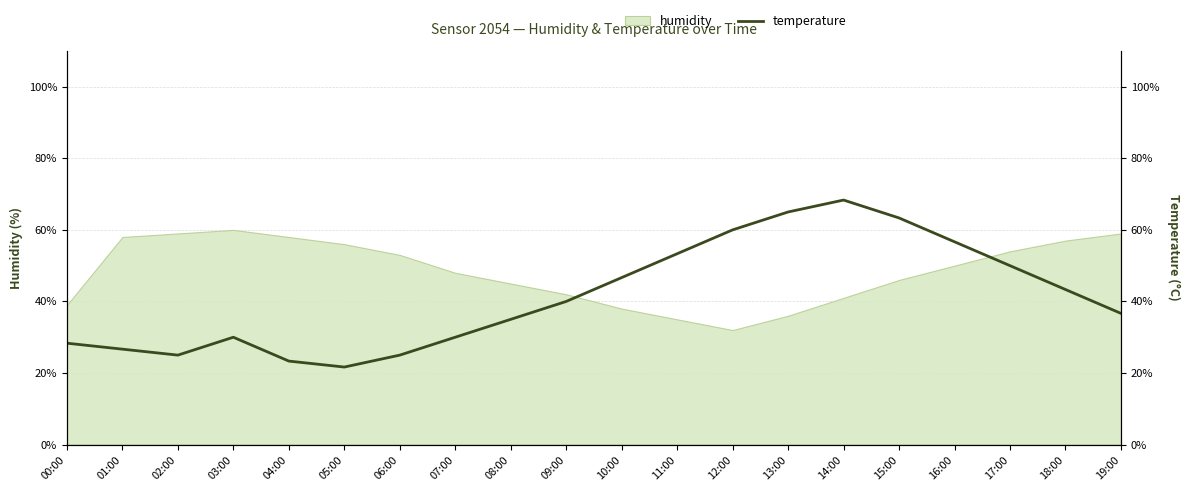

Where is the first local maximum?

03:00